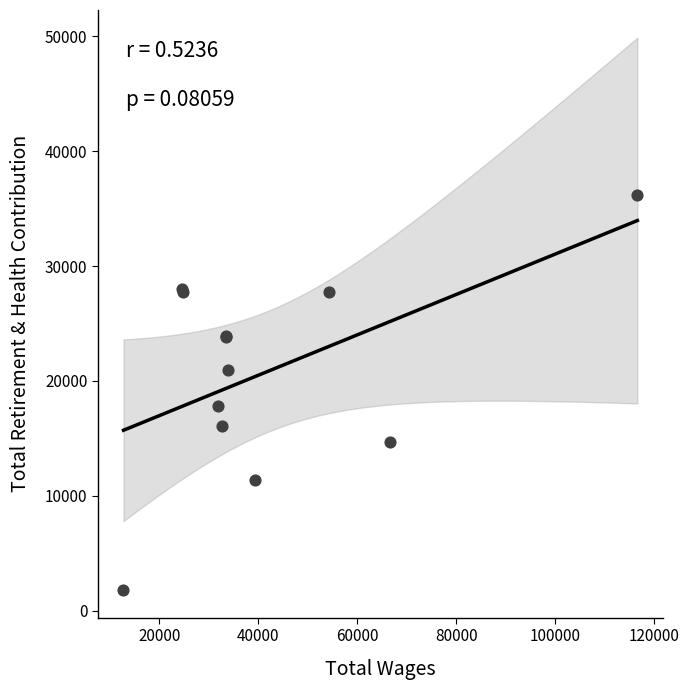

What Y value in the scatter plot is closest to 18996?

17842